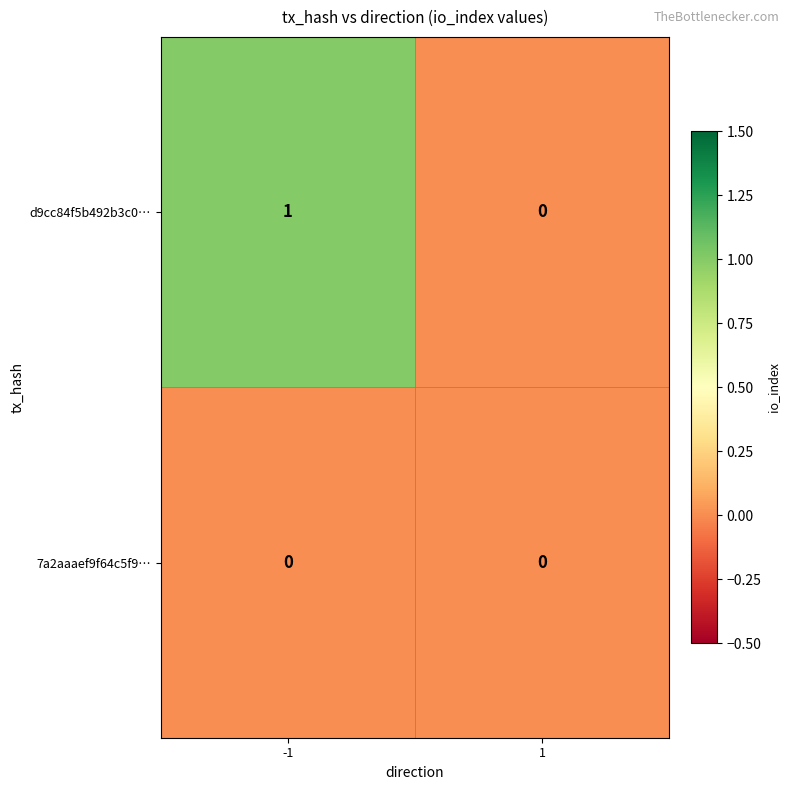

What is the difference between the highest and lowest values at -1?

1